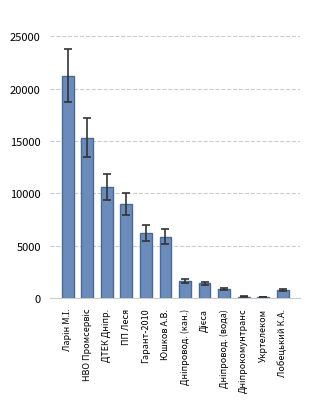

What is the average value?

6099.4